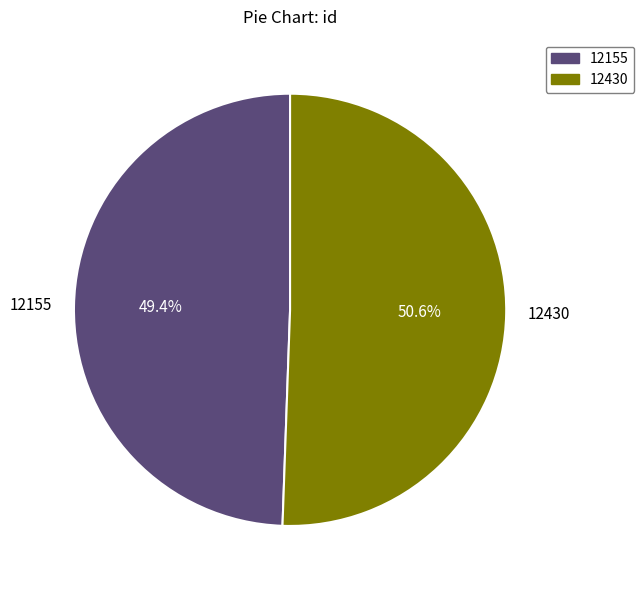

What percentage is the 12155 slice, to the nearest percent?

49%